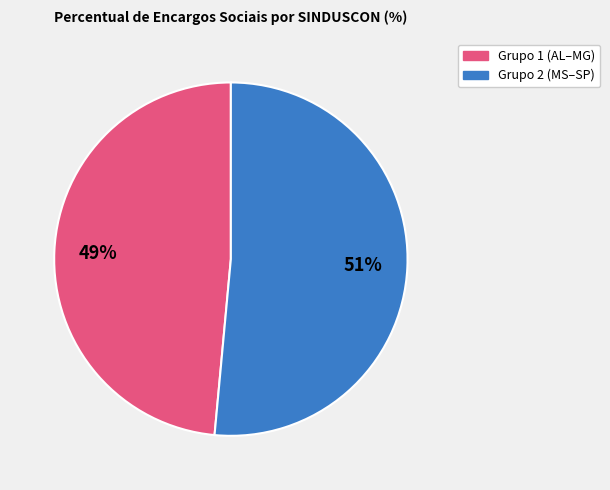

To the nearest percent, what is the average slice percentage?

50%